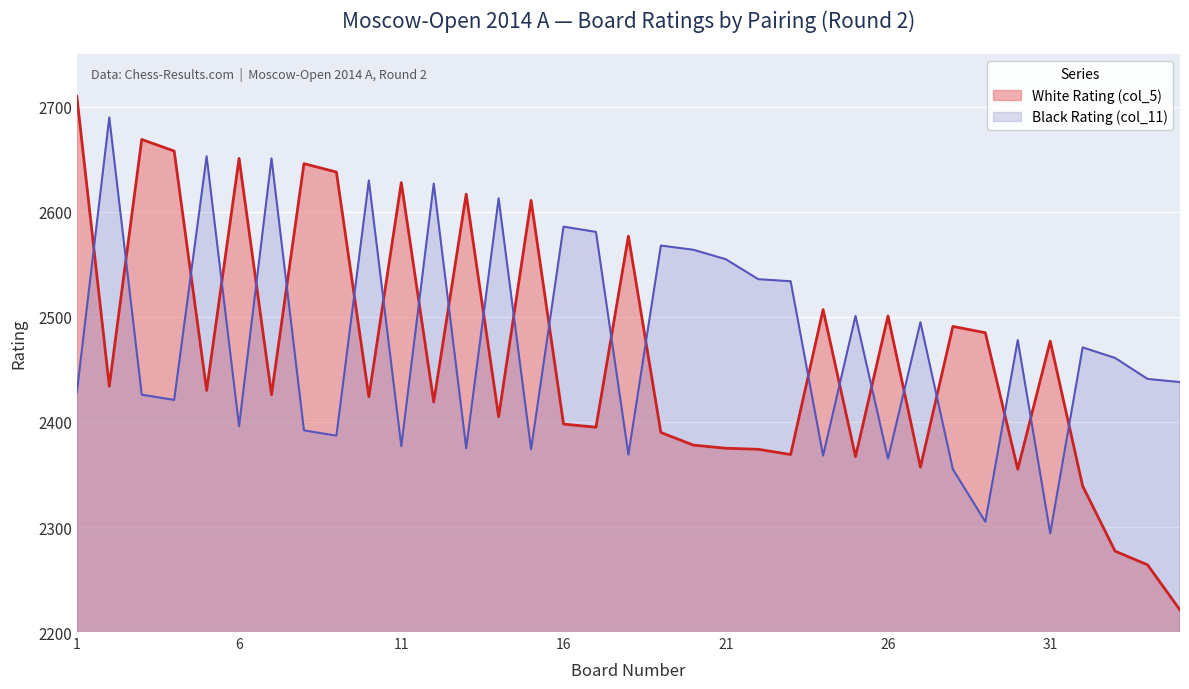

Which series ends up on top after the final intersection of White Rating (col_5) and Black Rating (col_11)?

Black Rating (col_11)